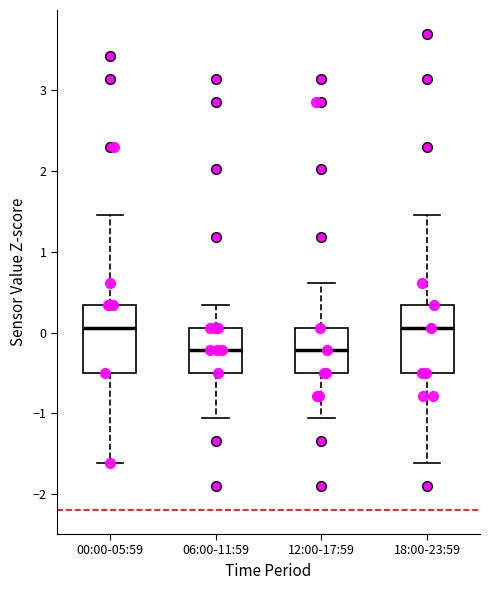

Reading left to right, read every box against the y-axis: the position of its median line, the range the box covers, and the ends of its whiskers. The values are not printed on the chart, so give them approximately, as read against the axis.

00:00-05:59: median 0.1, box -0.5 to 0.3, whiskers -1.6 to 1.5
06:00-11:59: median -0.2, box -0.5 to 0.1, whiskers -1.1 to 0.3
12:00-17:59: median -0.2, box -0.5 to 0.1, whiskers -1.1 to 0.6
18:00-23:59: median 0.1, box -0.5 to 0.3, whiskers -1.6 to 1.5